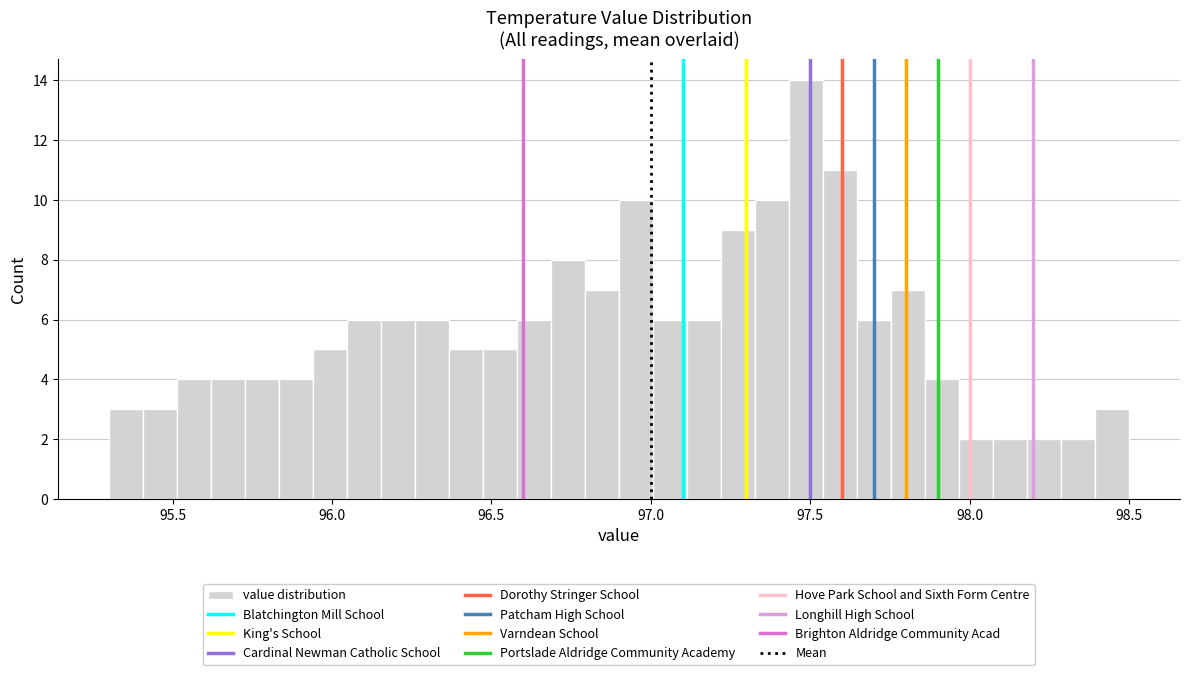

Read against the x-axis, roughly where is the centre of the tallest bar?

97.50